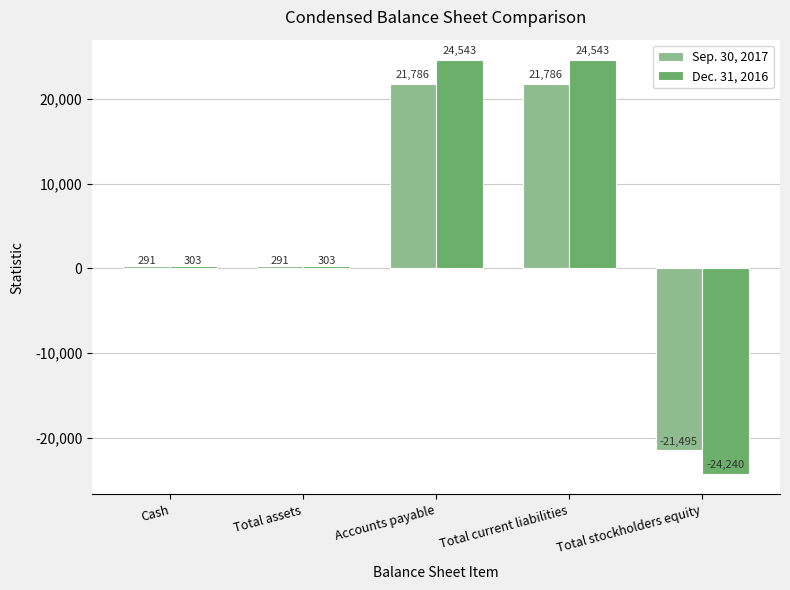

Read the Sep. 30, 2017 value at Total stockholders equity.

-21495